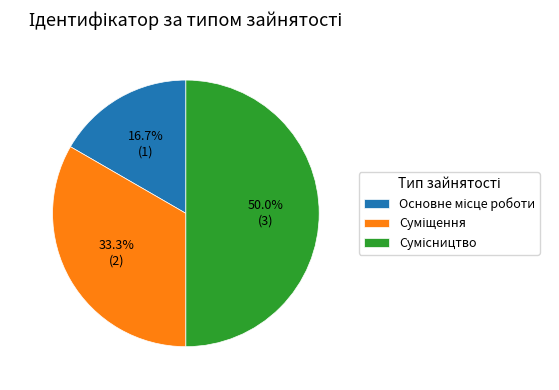

How many segments does this pie chart have?

3